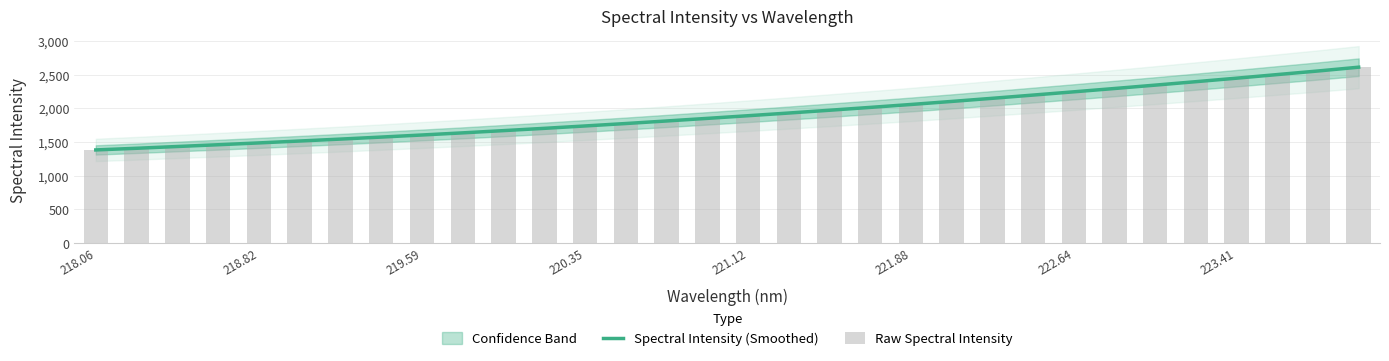

What is the difference between the second highest and minimum values in the Spectral Intensity (Smoothed) series?

1172.1